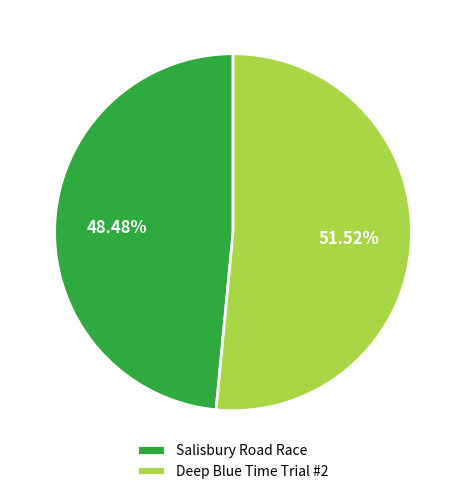

How many slices are in this pie chart?

2